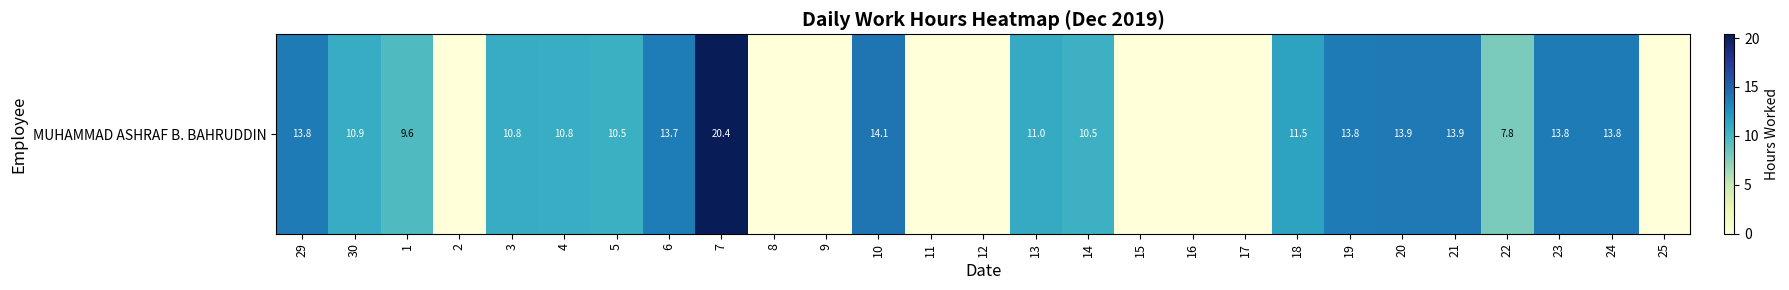

How many positive values are there?

18